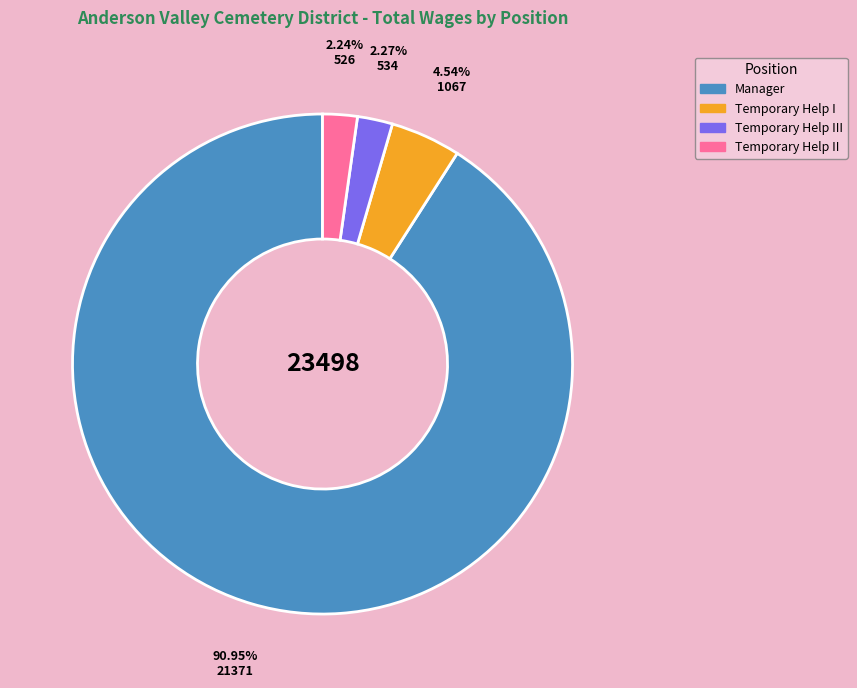

Between Temporary Help I and Temporary Help III, which is larger?

Temporary Help I